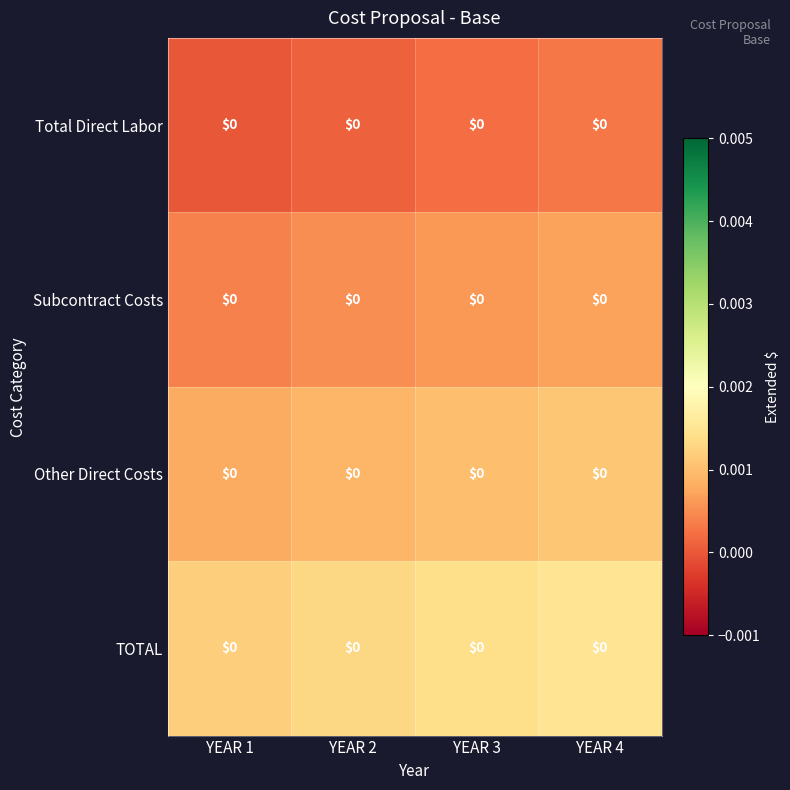

List the series in order of their overall mean, lowest first.

Total Direct Labor, Subcontract Costs, Other Direct Costs, TOTAL